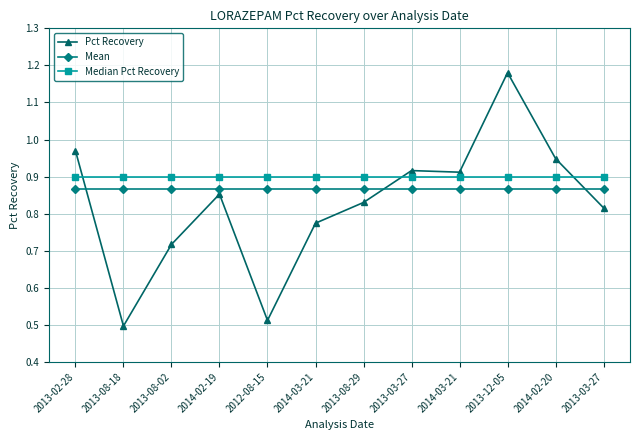

Which series has the widest spread of values?

Pct Recovery